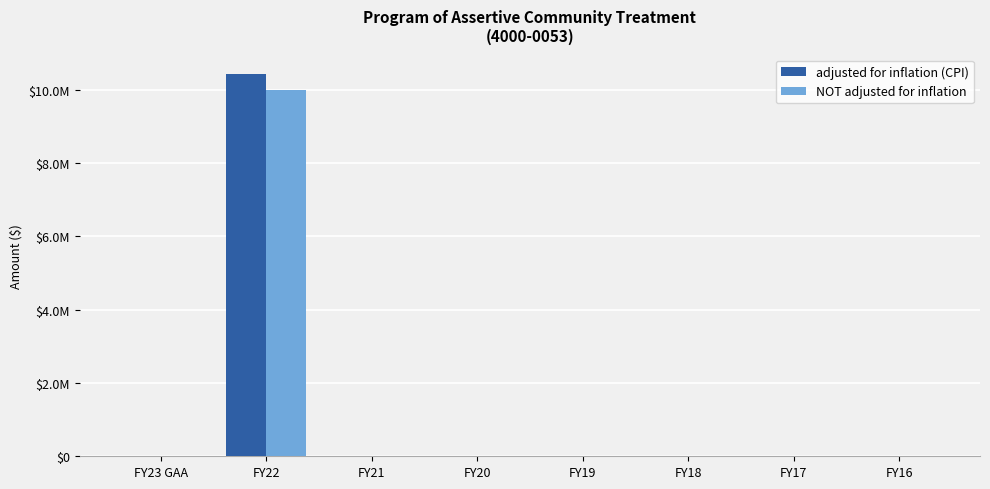

Which category has the lowest value in the NOT adjusted for inflation series?

FY23 GAA